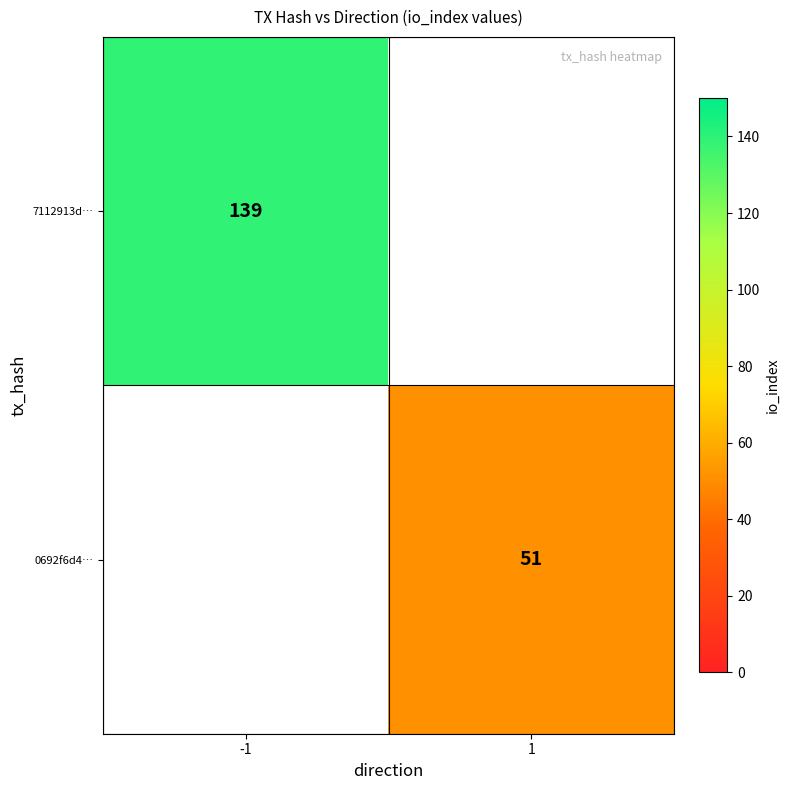

The 7112913d… series shows 92 at -1. True or false?

False